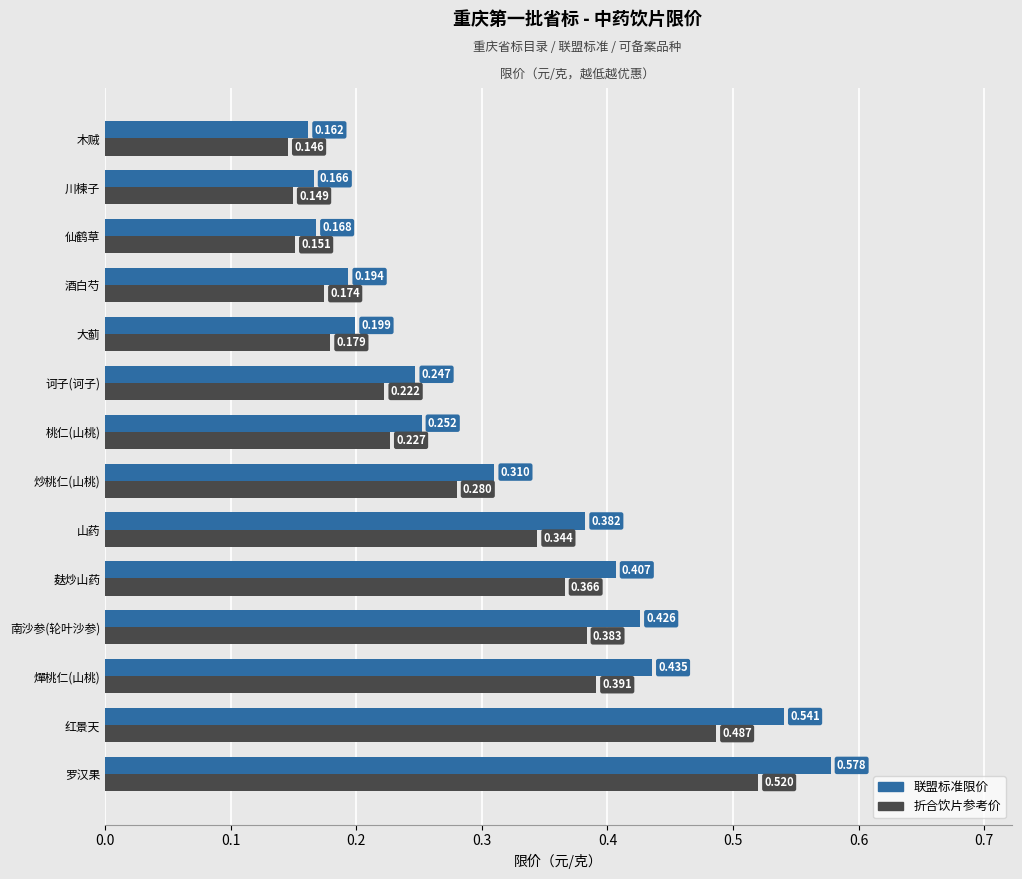

What is the sum of all 折合饮片参考价 values?

4.0